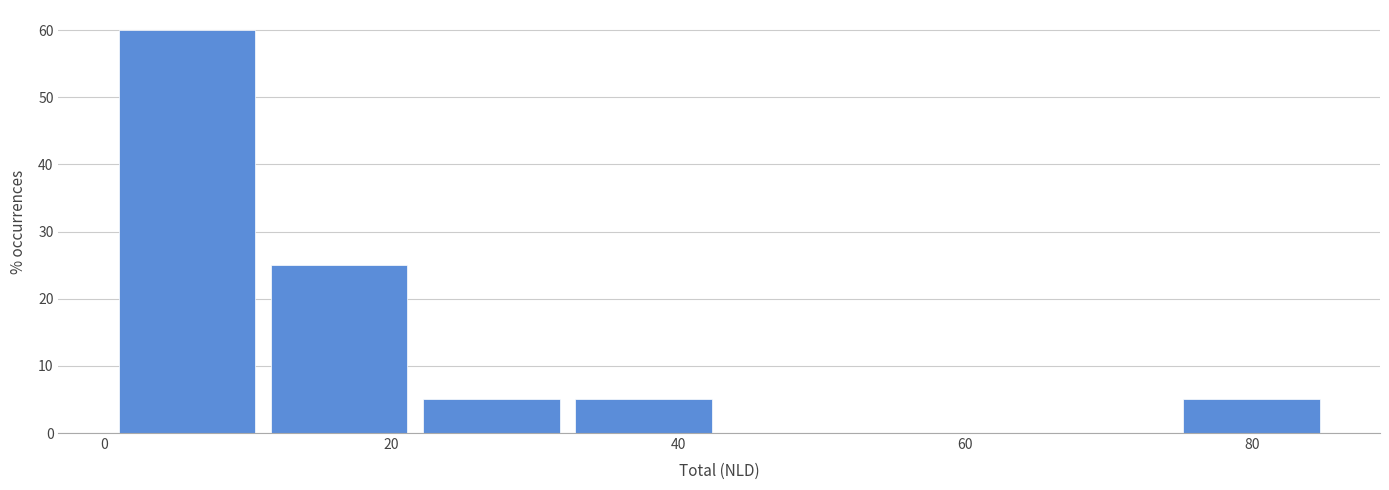

Reading left to right, transcribe this chart: for each bar, give the range it covers on the x-axis and its height. Neither the bar edges nor the heights are printed on the chart, so give them approximately, as read against the axes.

0 to 12: 60
12 to 22: 25
22 to 32: 5
32 to 42: 5
42 to 54: 0
54 to 64: 0
64 to 74: 0
74 to 86: 5